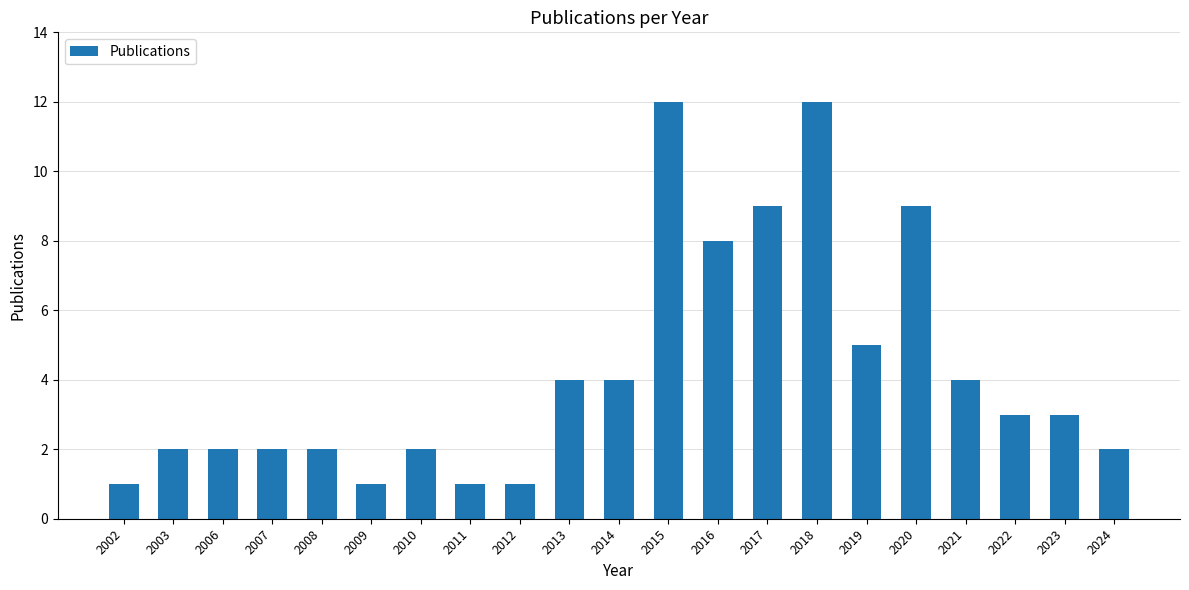

What is the maximum value shown in the chart?

12